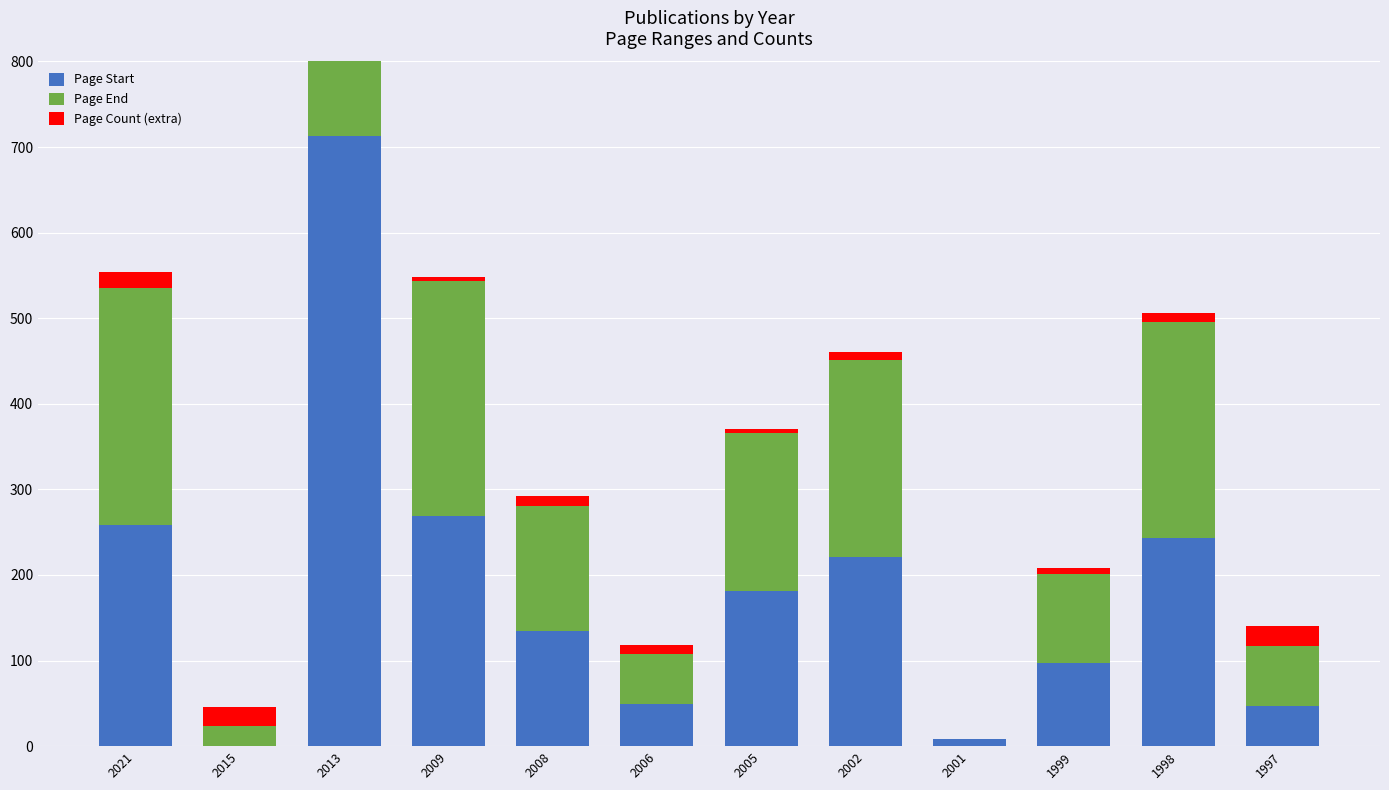

Rank the categories by Page Count (extra) value from lowest to highest.

2001, 2013, 2005, 2009, 1999, 2002, 2006, 1998, 2008, 2021, 2015, 1997